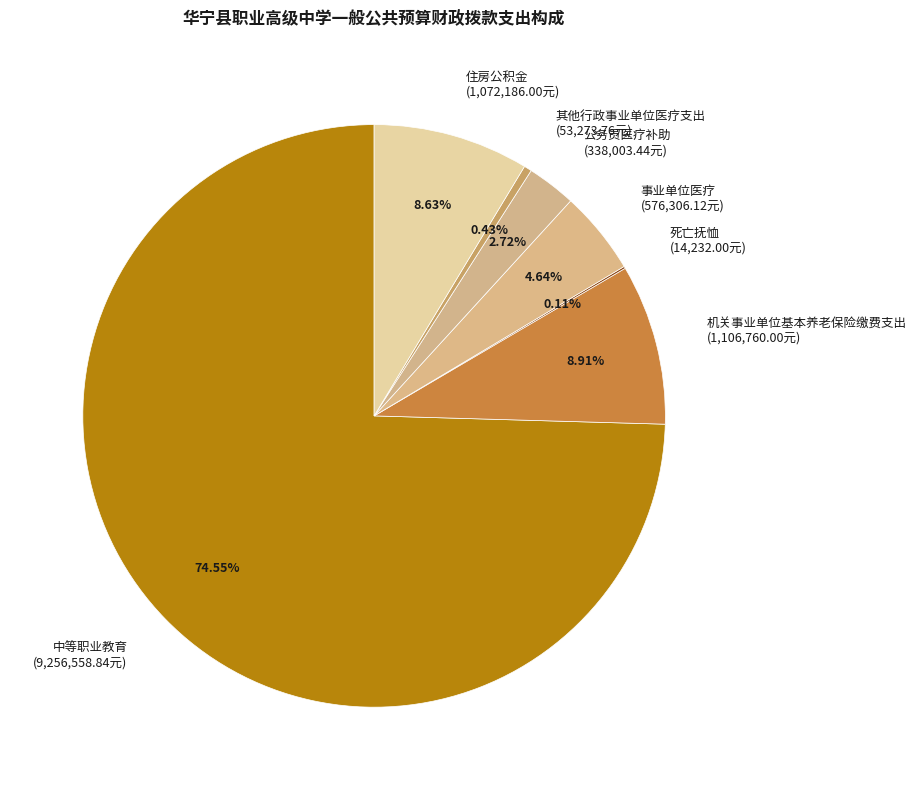

True or false: 机关事业单位基本养老保险缴费支出 accounts for 9% of the total.

True